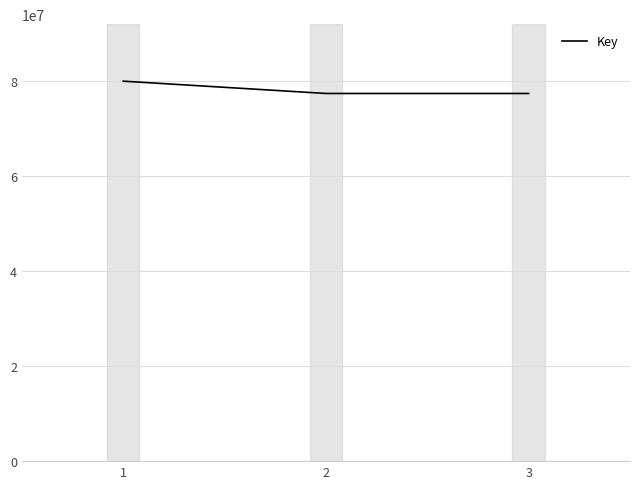

What is the average value?

78156452